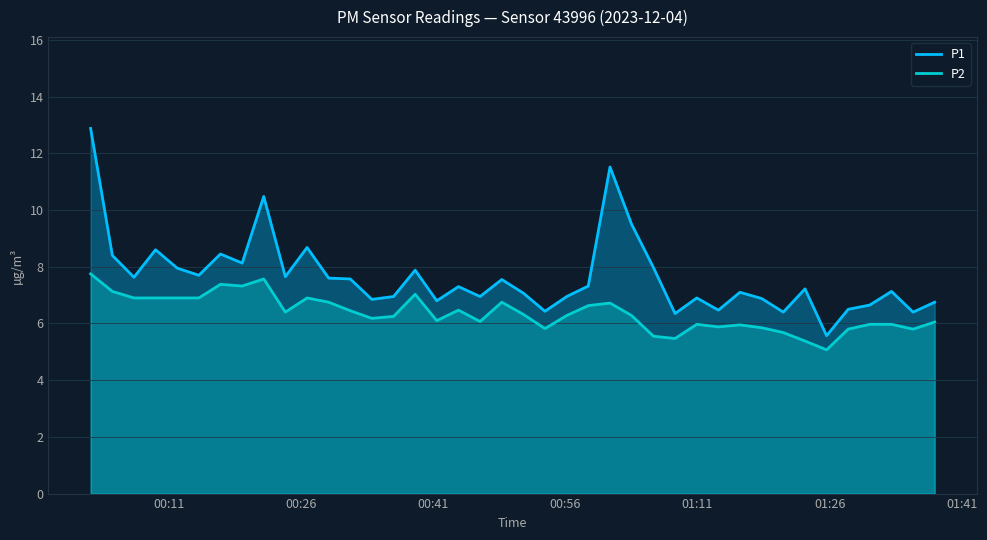

Which has a higher value, 2023-12-04T00:36:30 or 2023-12-04T00:19:19?

2023-12-04T00:19:19